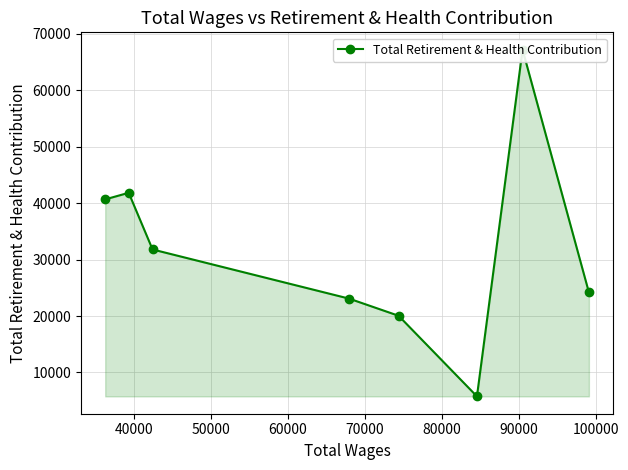

How many lines are shown in the chart?

1